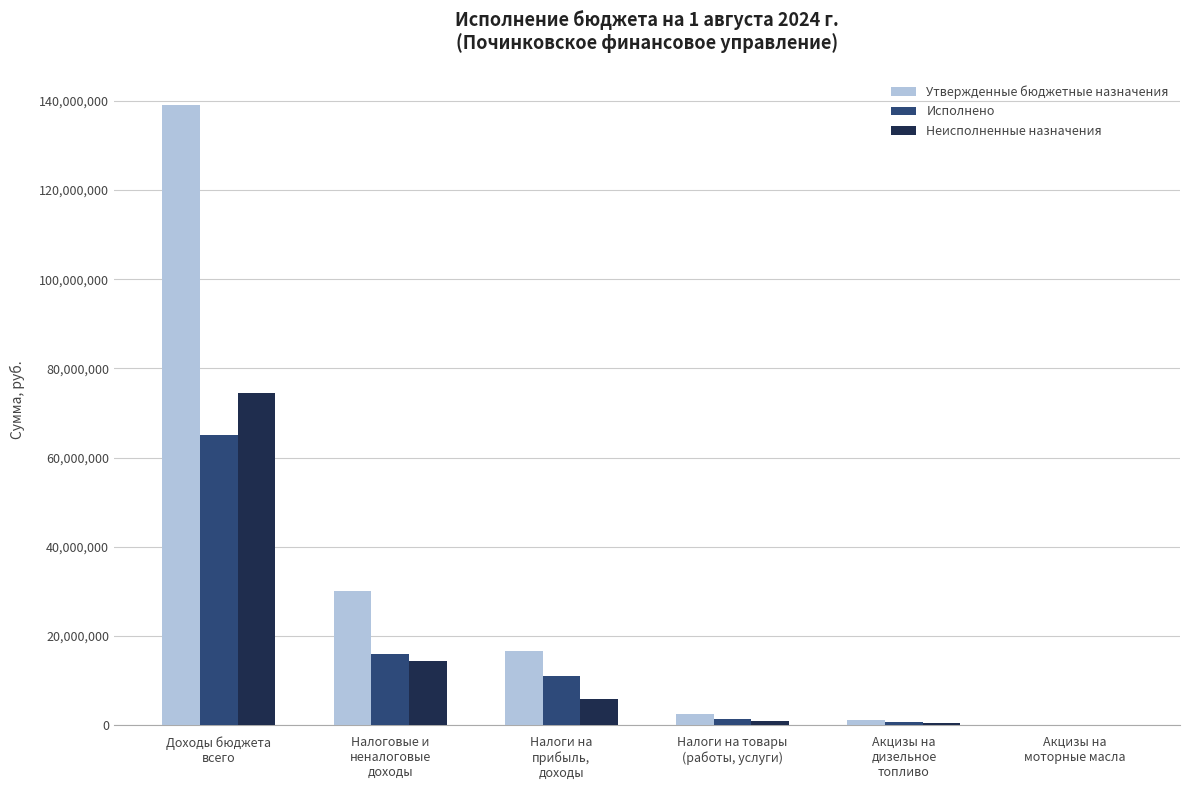

What is the sum of all Утвержденные бюджетные назначения values?

189249768.7